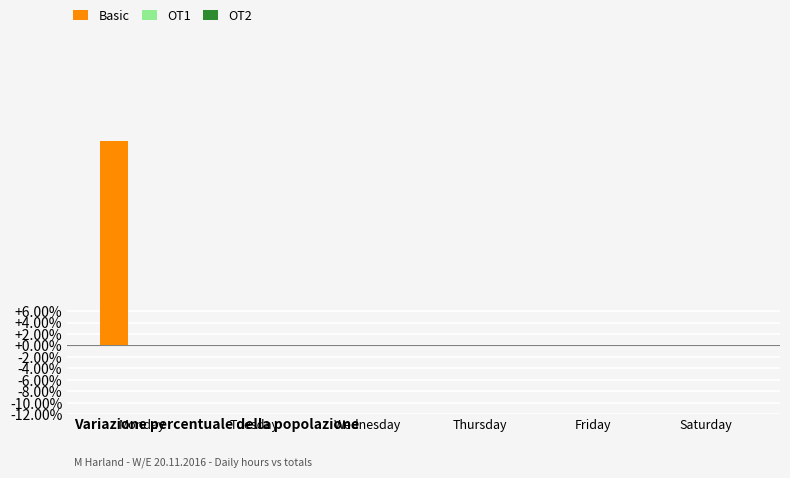

How many series are shown in this chart?

1